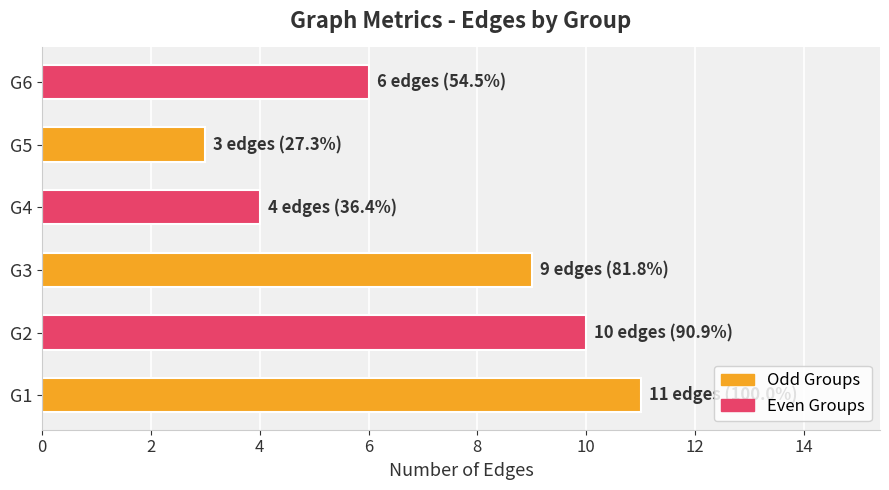

How many series are shown in this chart?

1